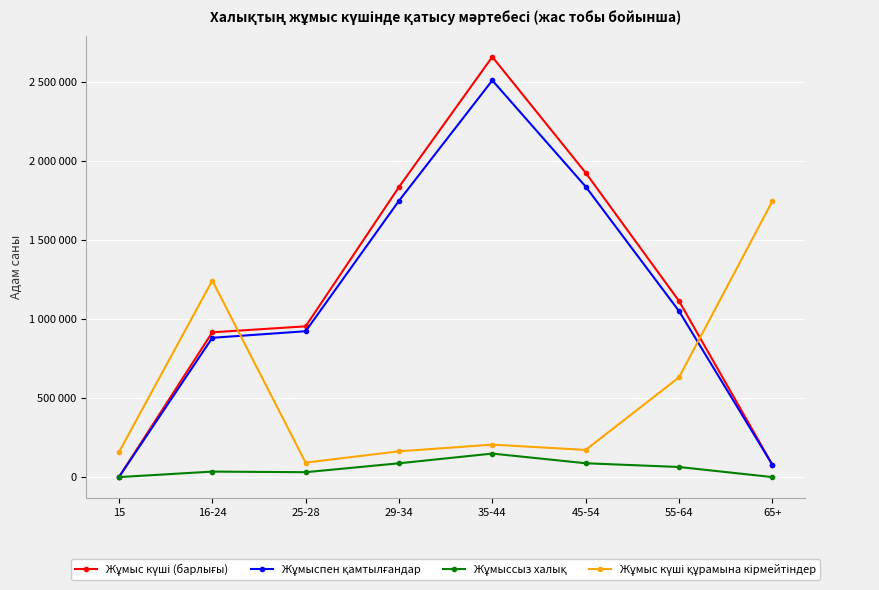

What is the average value of the Жұмыссыз халық series?

56682